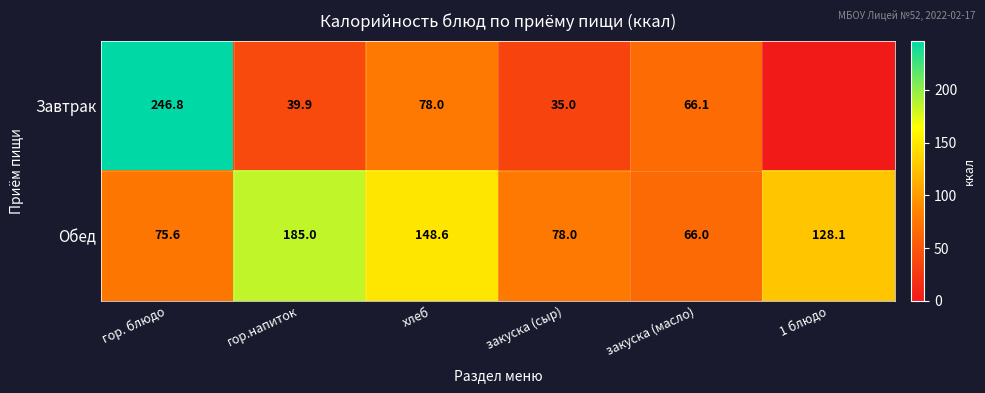

What is the sum of the Обед values at гор.напиток and хлеб?

333.6